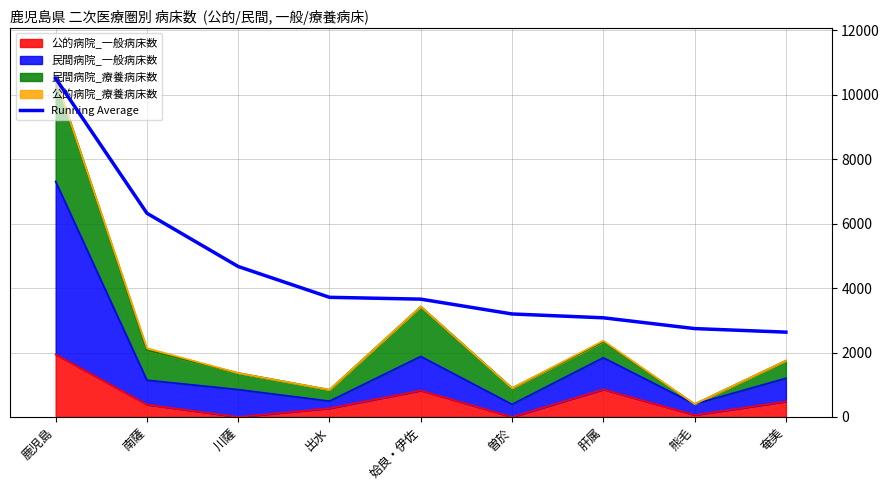

What is the difference between the values at 南薩 and 肝属?

3244.5